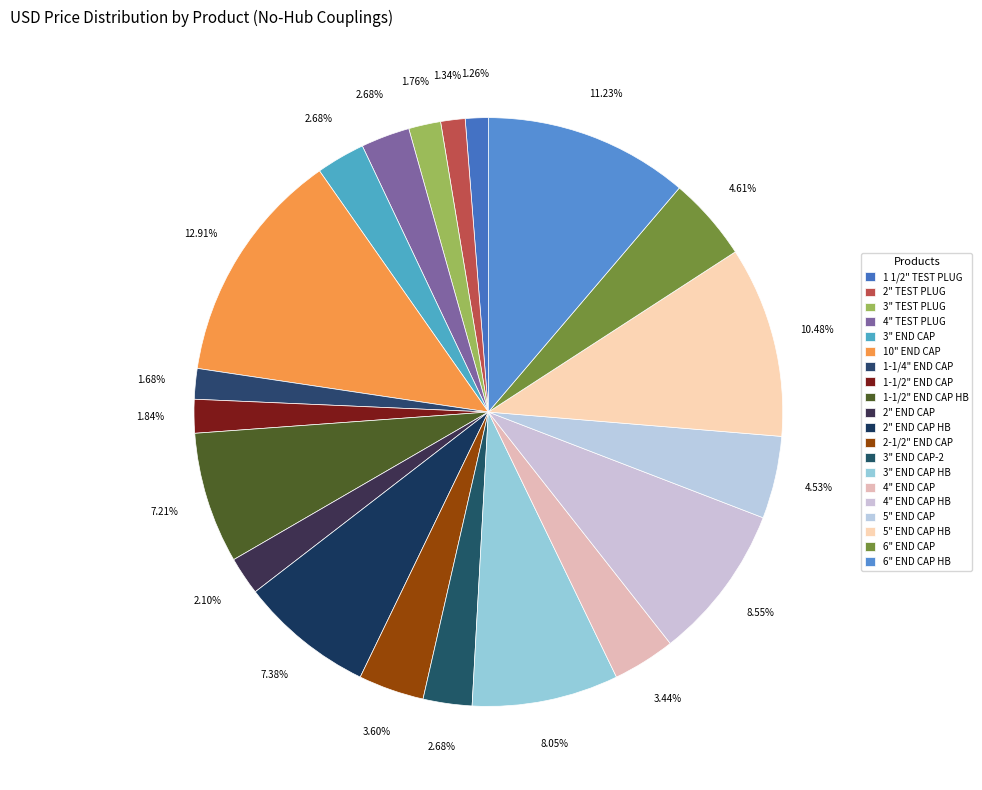

Which category has the smallest portion of the pie?

1 1/2" TEST PLUG